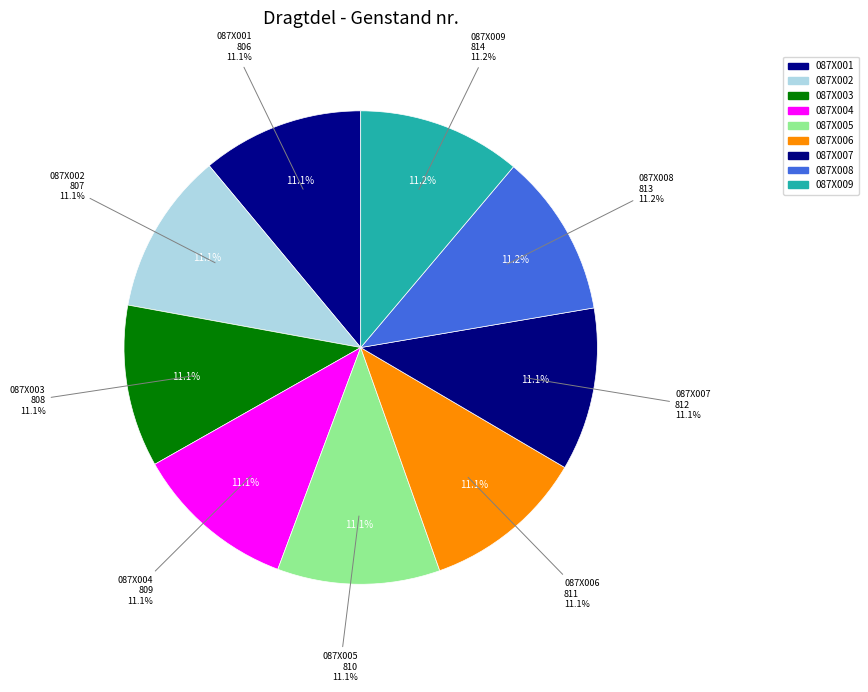

To the nearest percent, what percentage of the pie is 087X001?

11%